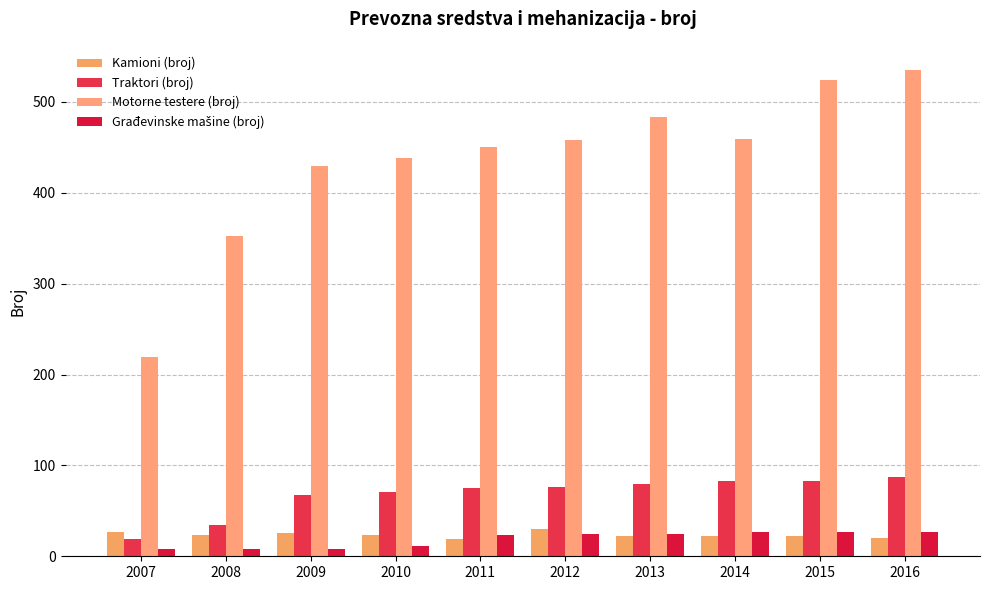

The Građevinske mašine (broj) series shows 6 at 2011. True or false?

False